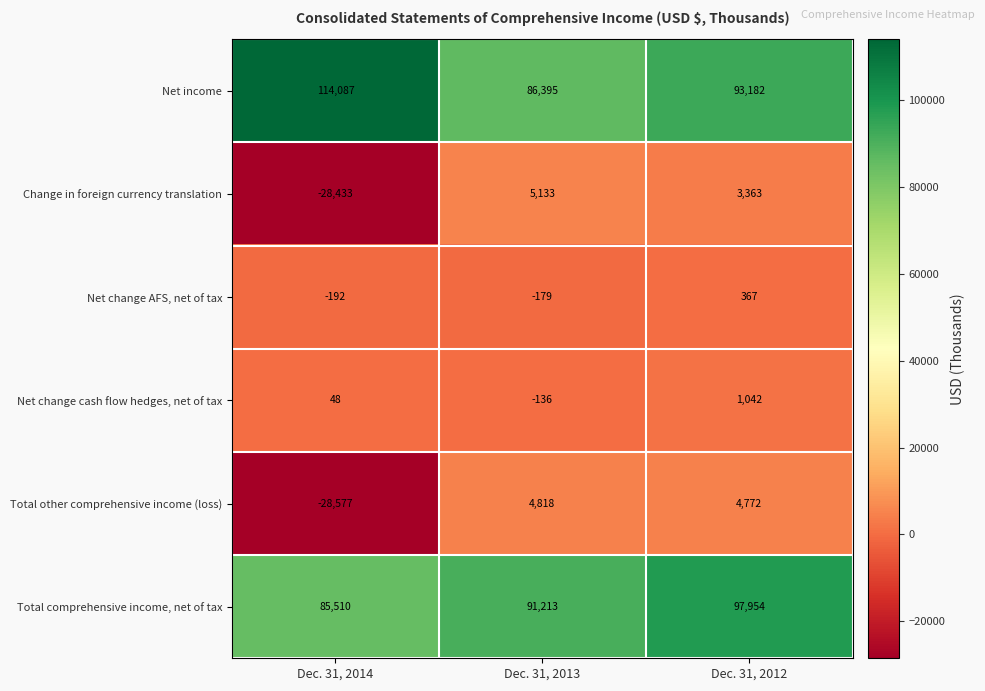

Which series changed the most between Dec. 31, 2014 and Dec. 31, 2013?

Change in foreign currency translation